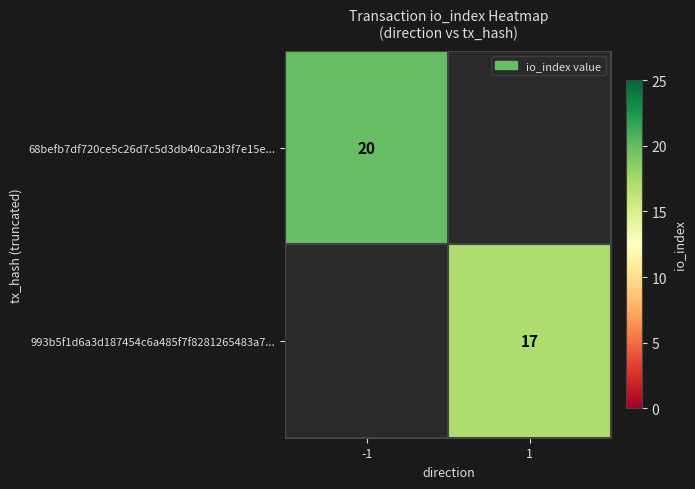

How many data points does each series have?

2